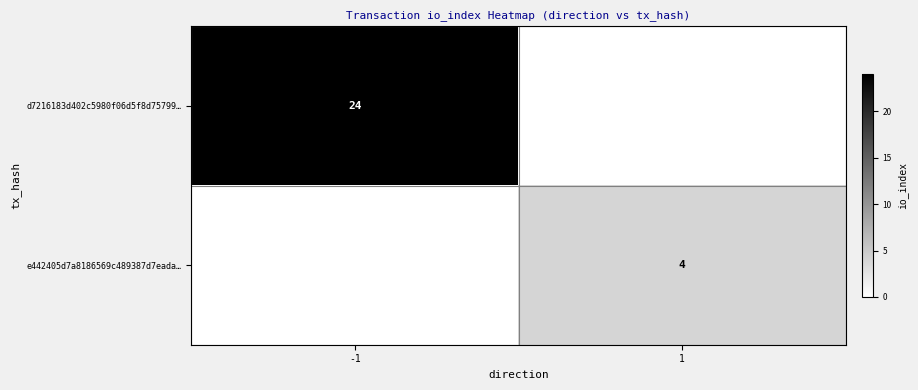

At how many categories does at least one series exceed 3?

2